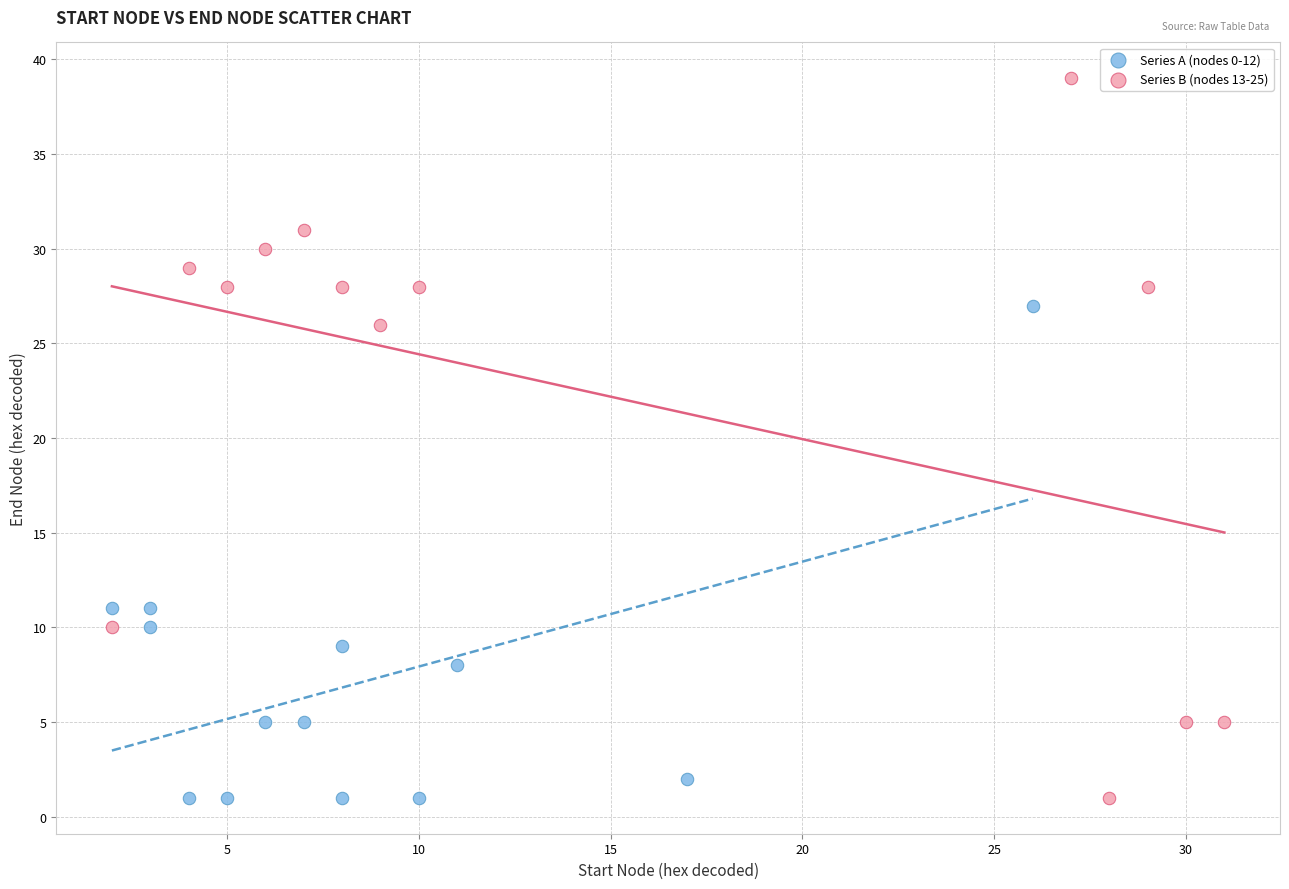

Which series has the largest Y range (max minus min)?

Series B (nodes 13-25)